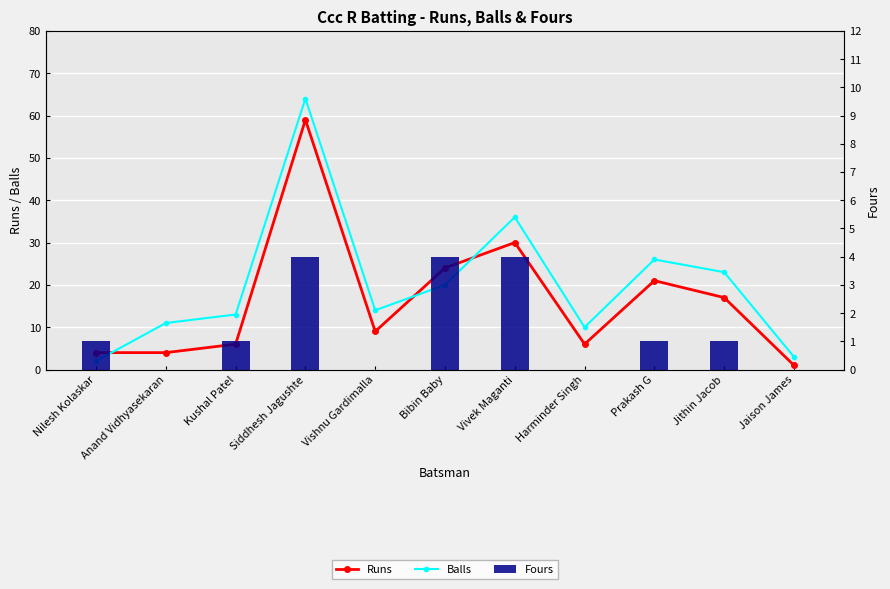

At which category is the sum across all series the highest?

Siddhesh Jagushte